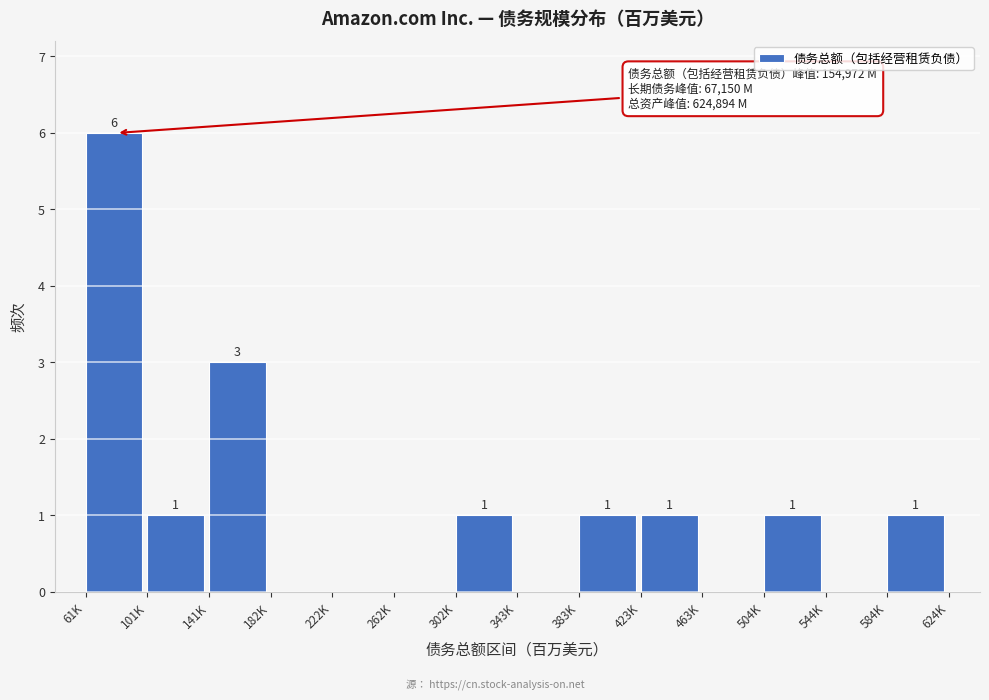

Reading left to right, extract all data points from this chart.

61K=6	101K=1	141K=3	182K=0	222K=0	262K=0	302K=1	343K=0	383K=1	423K=1	463K=0	504K=1	544K=0	584K=1